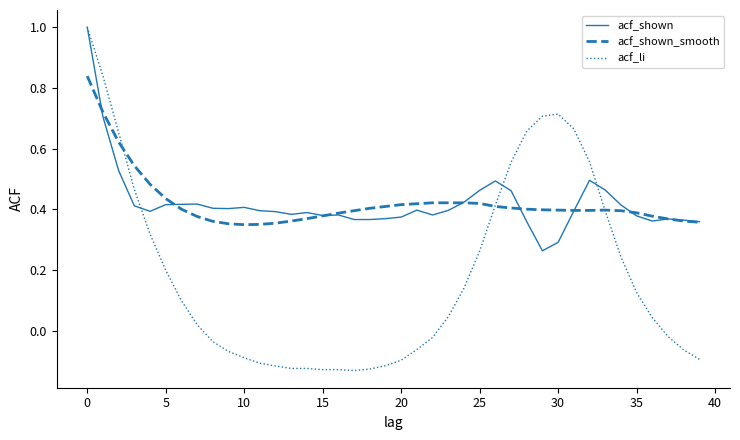

Which series has the widest spread of values?

acf_li